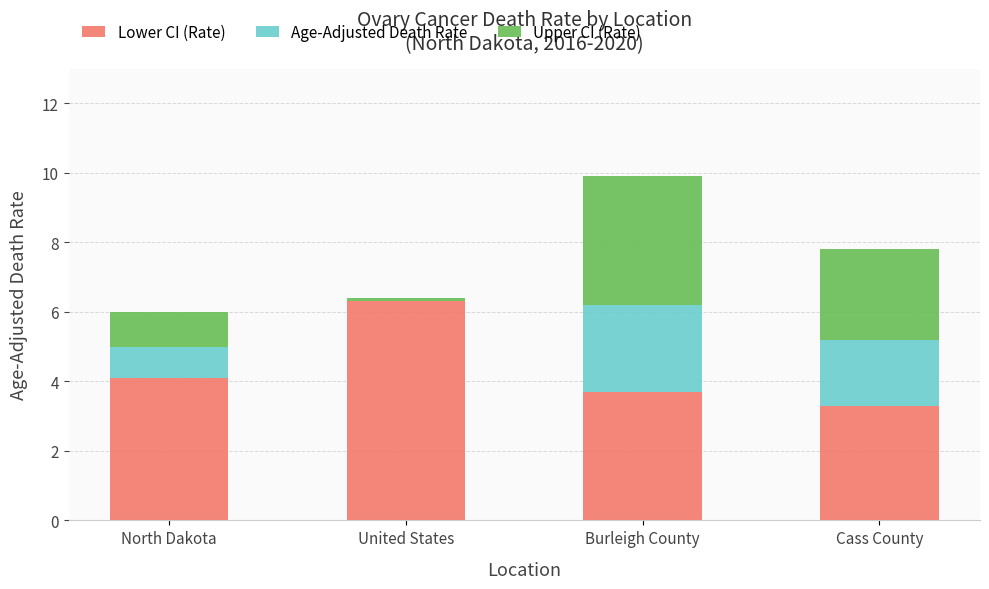

Are the bars horizontal?

No